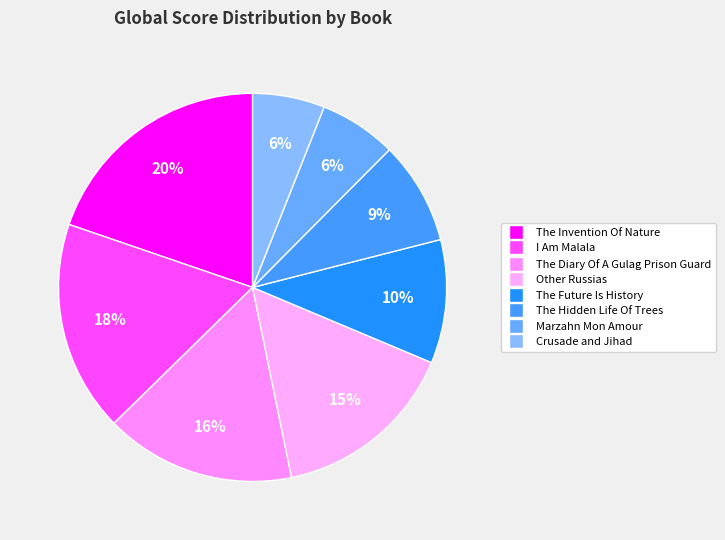

Is it true that The Hidden Life Of Trees is 9% of the pie?

True